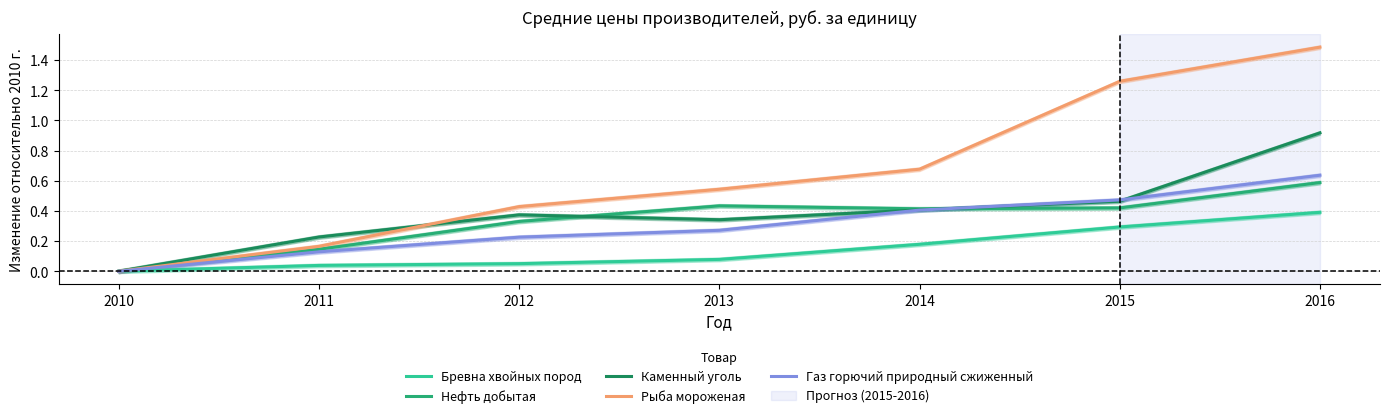

How many times do Газ горючий природный сжиженный and Каменный уголь cross each other?

2